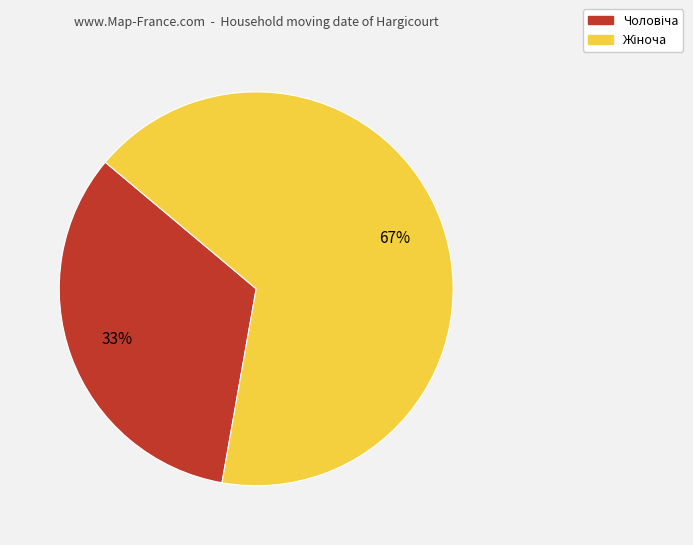

Is there any slice that represents more than half of the pie?

Yes